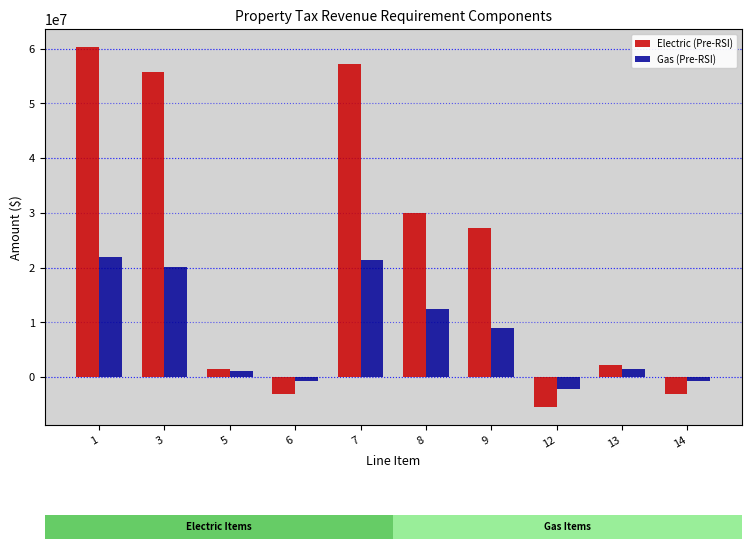

At which label is Gas (Pre-RSI) closest to 9939132?

9